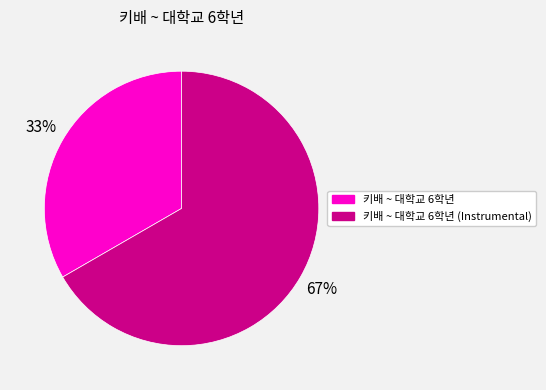

Is there any slice that represents more than half of the pie?

Yes